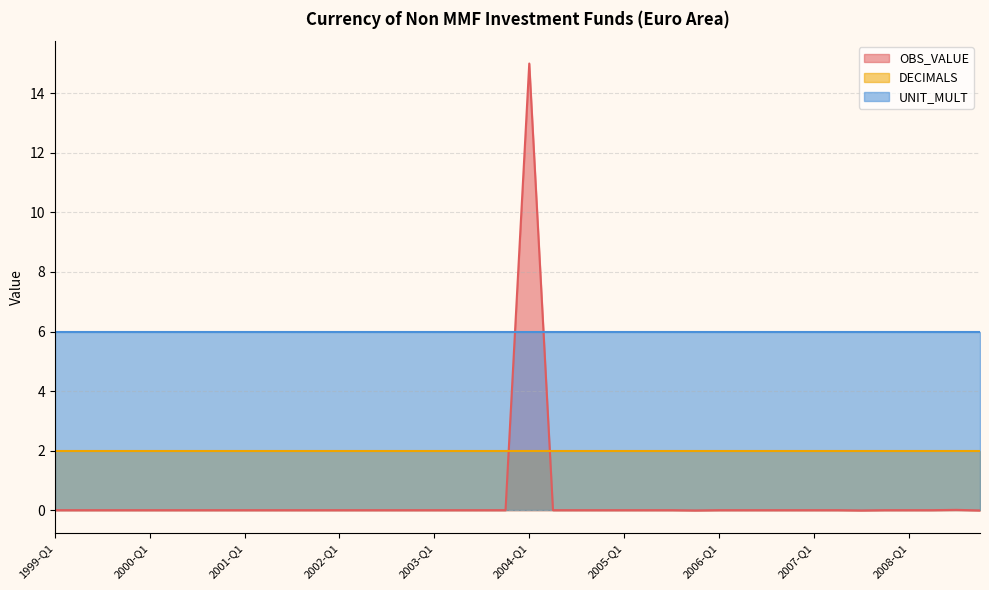

How many intersections are there between OBS_VALUE and UNIT_MULT?

2